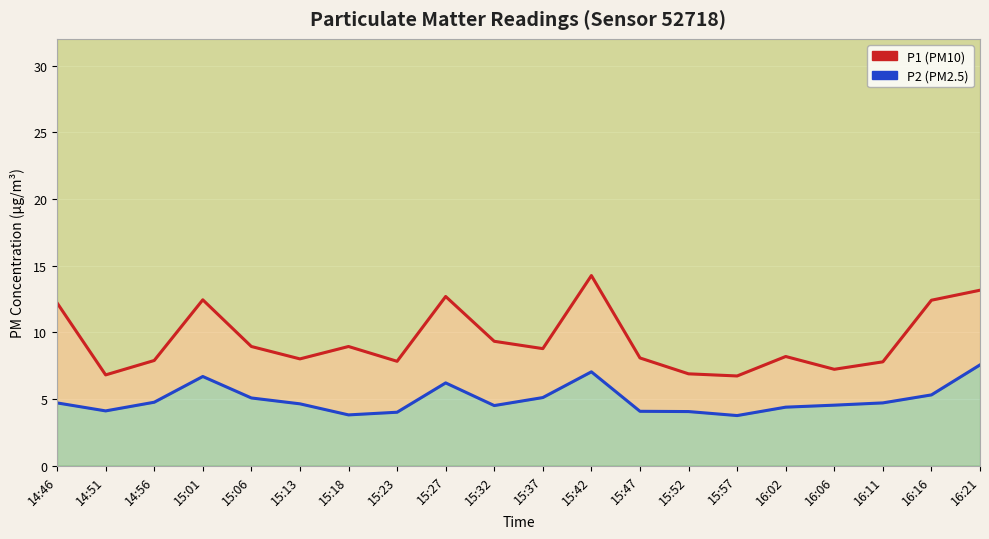

Read the P1 (PM10) value at 15:32.

9.3